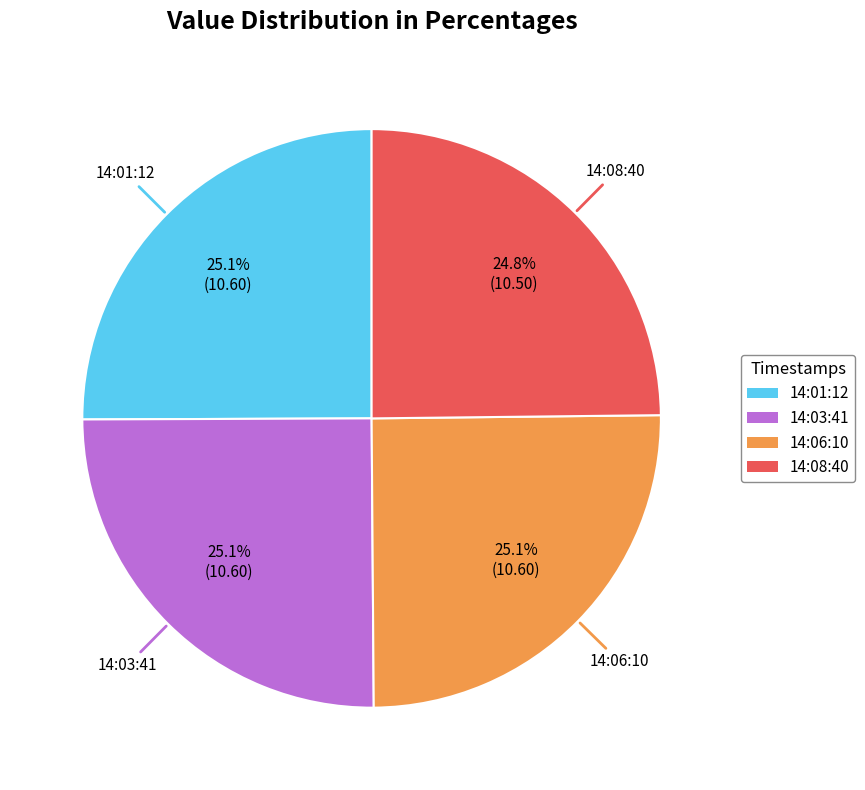

Does 14:03:41 represent more than half of the total?

No